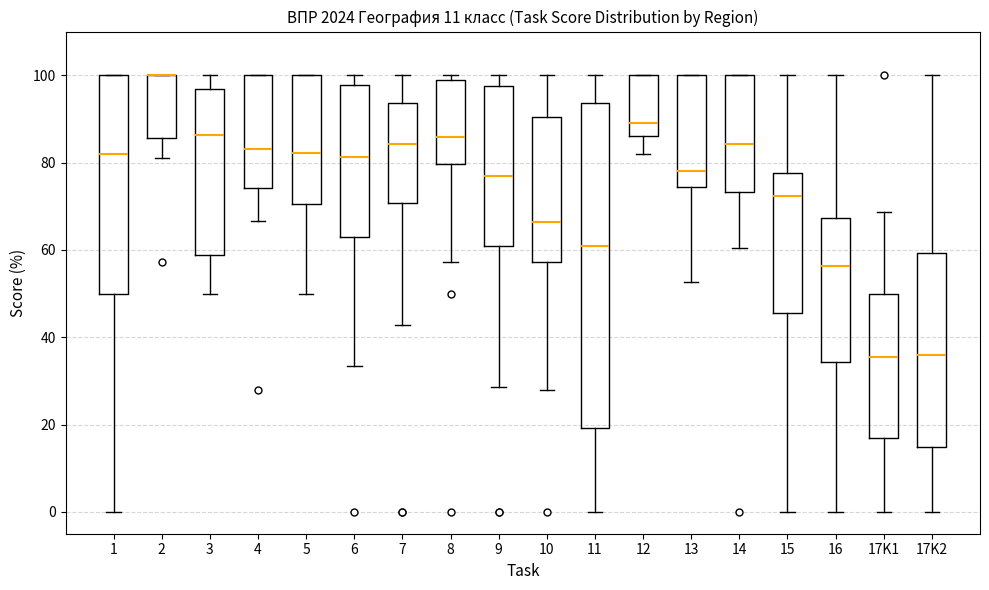

Comparing the boxes themselves (not the whiskers), which one is the tallest?

11